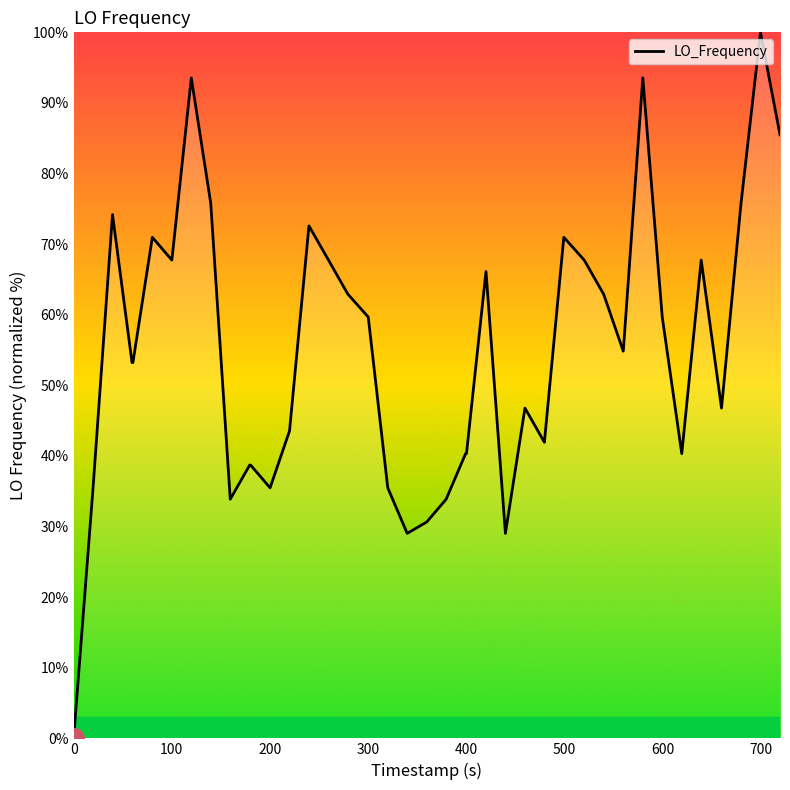

What is the greatest value displayed?

100.0